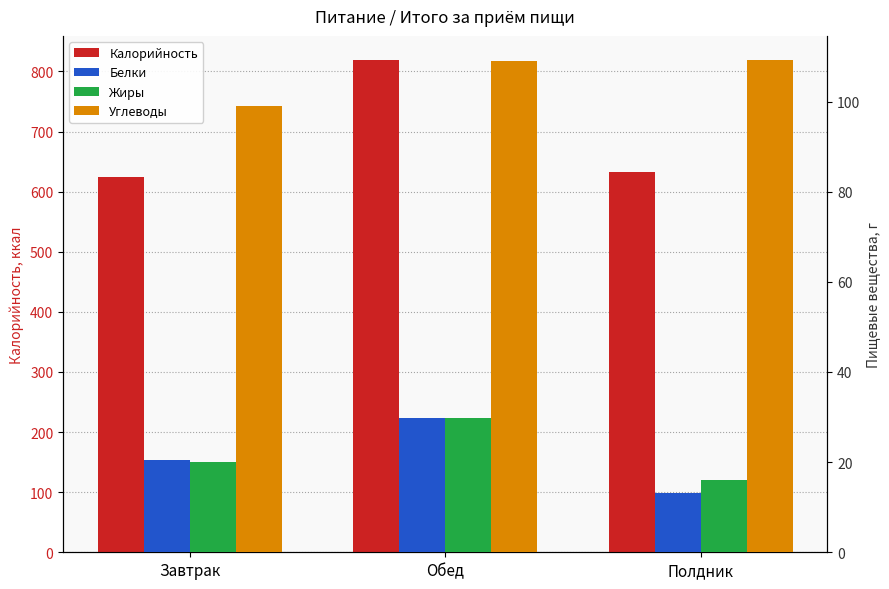

Which series has the largest total across all categories?

Калорийность